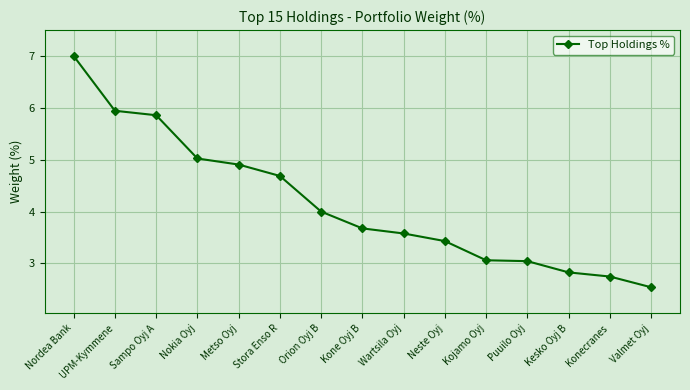

What is the difference between the second highest and second lowest values?

3.2